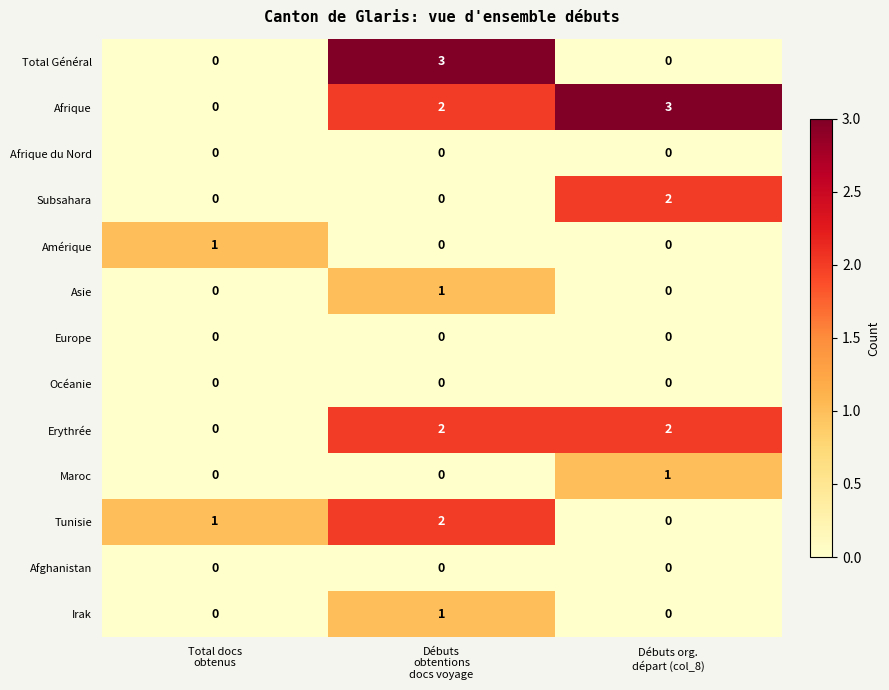

At how many categories does at least one series exceed 0?

3